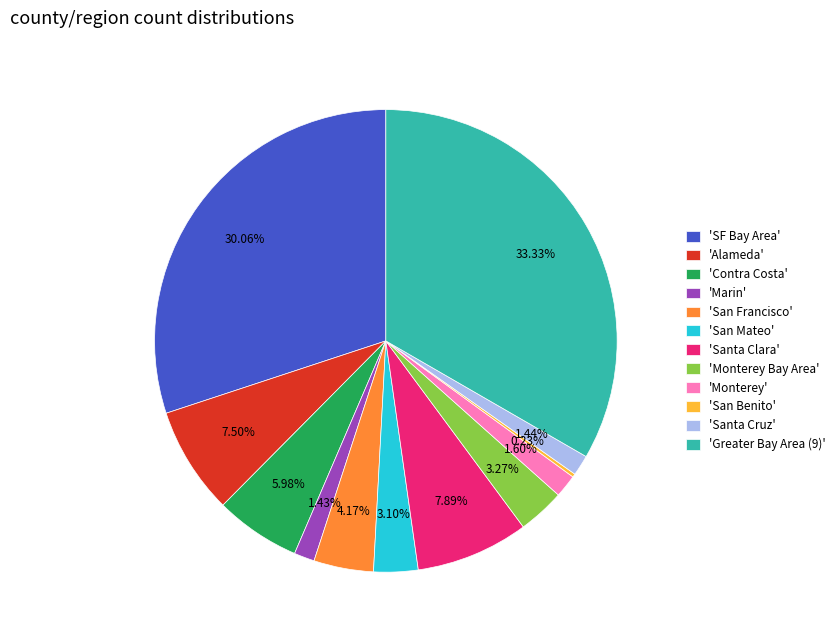

Is there a majority slice in this chart?

No